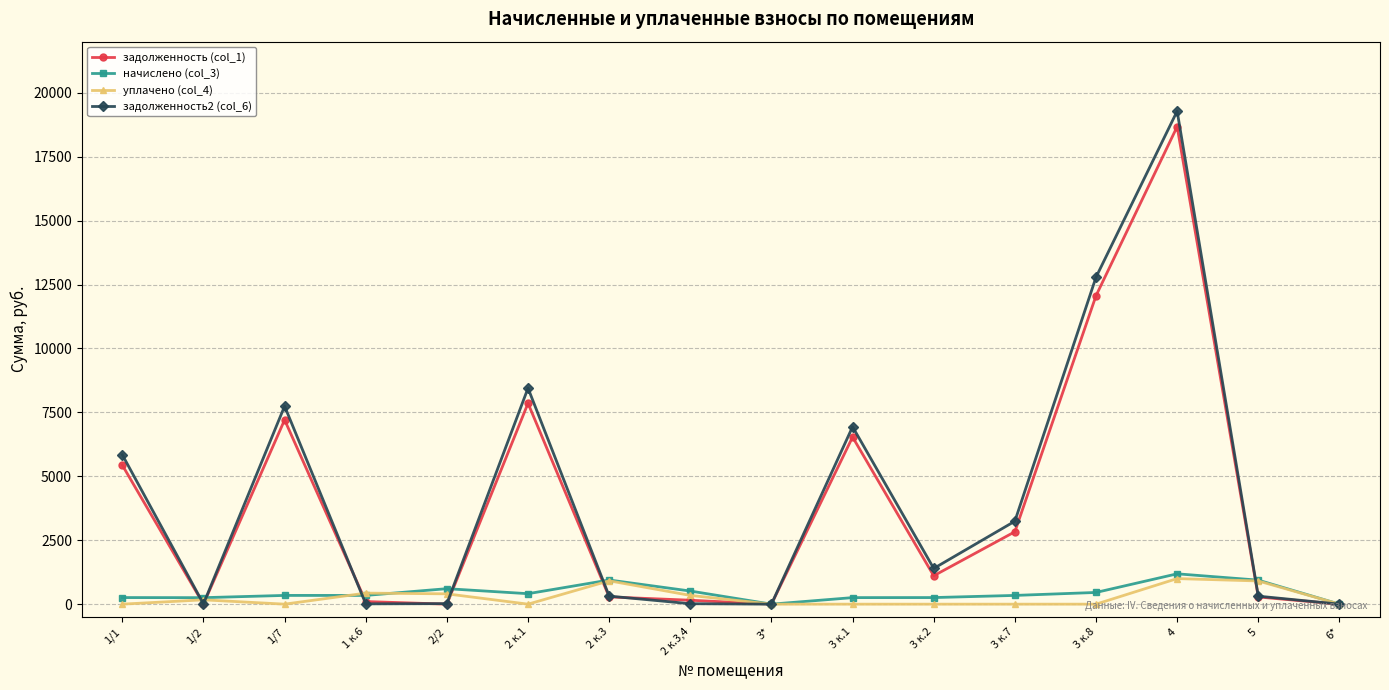

At which category is the sum across all series the highest?

4